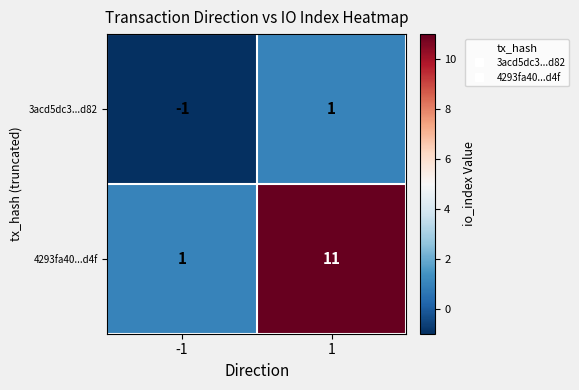

True or false: 4293fa40...d4f has a value of 6 at 1.

False